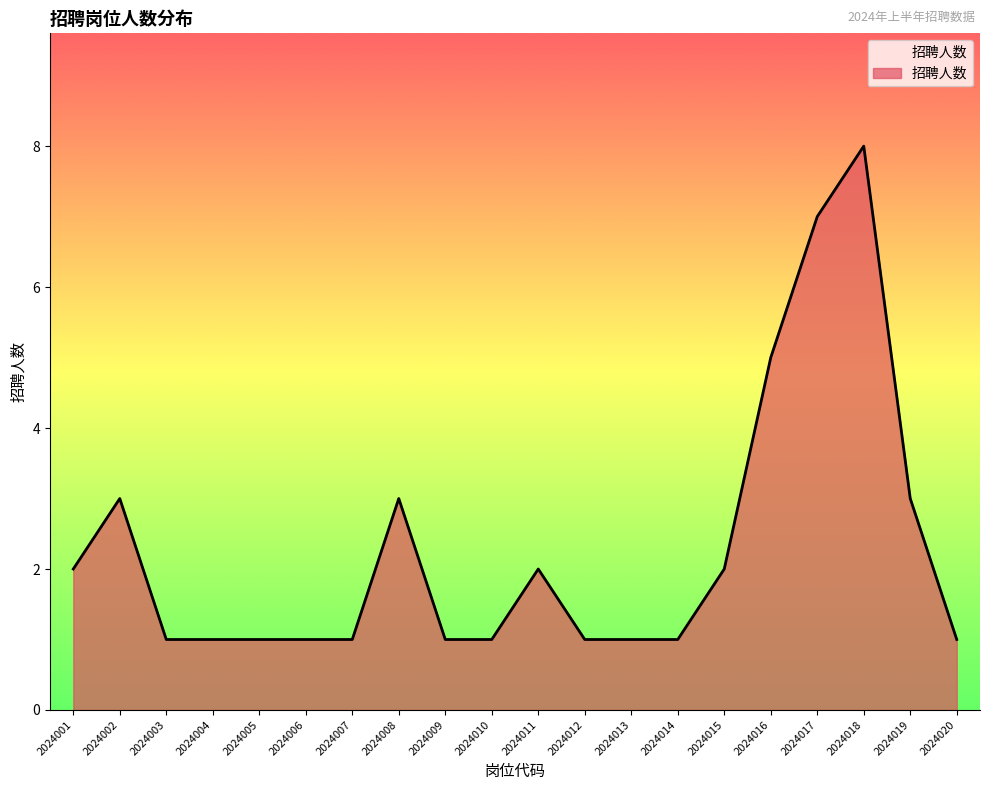

Does the chart display data point markers on the line(s)?

No